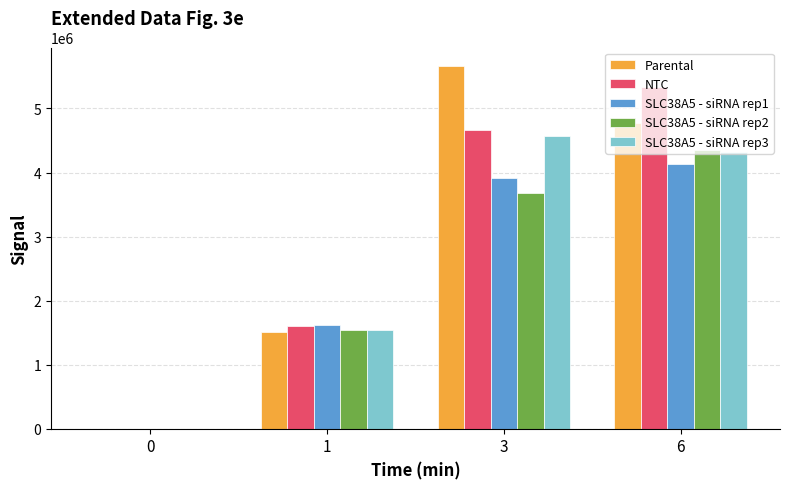

Is it true that SLC38A5 - siRNA rep2 equals 1543278.9 at 1?

True